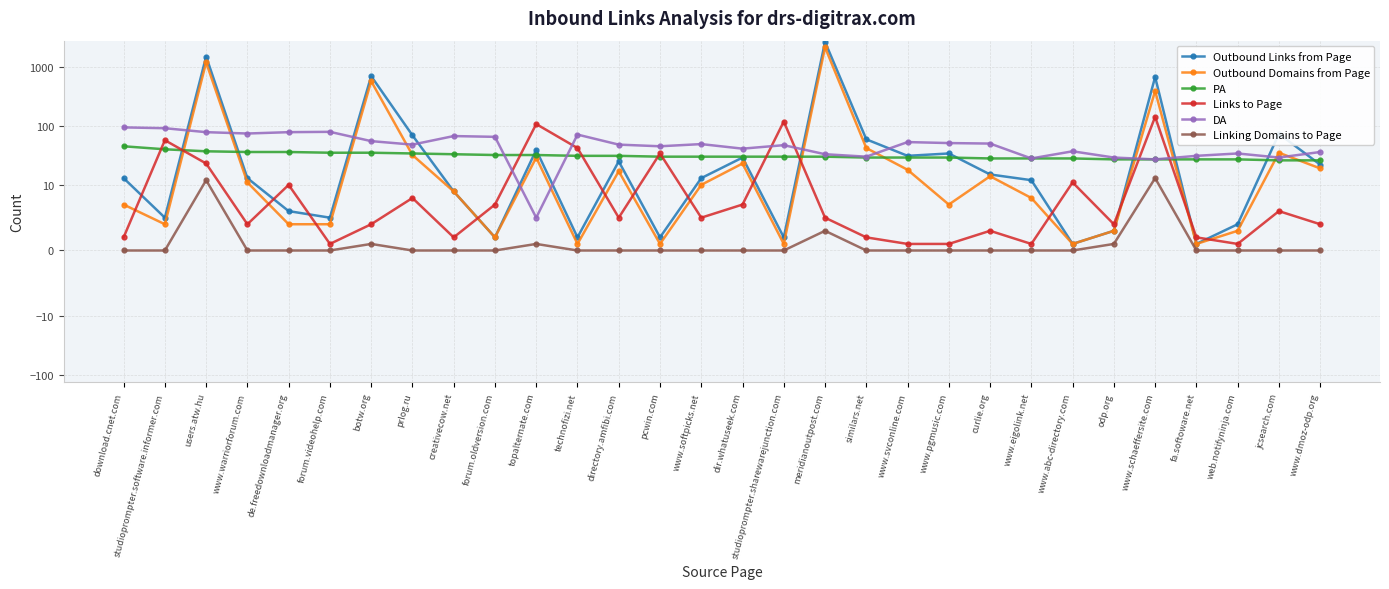

What is the total value across all series at www.eigolink.net?

77